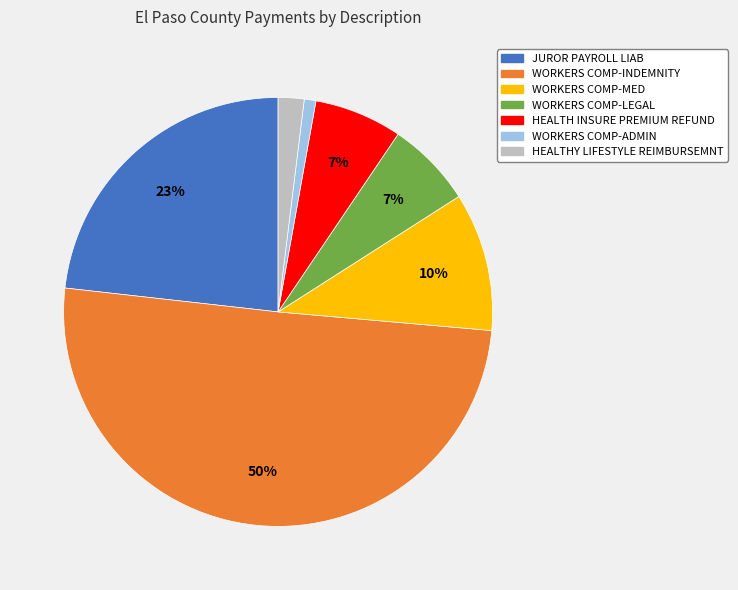

Does HEALTHY LIFESTYLE REIMBURSEMNT represent more than half of the total?

No